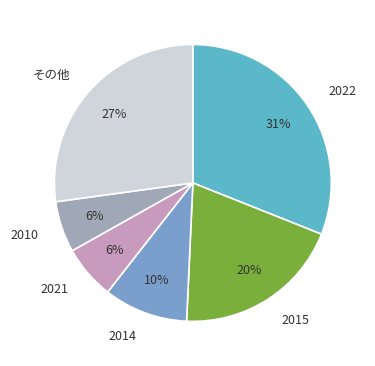

Which has a higher value, その他 or 2014?

その他